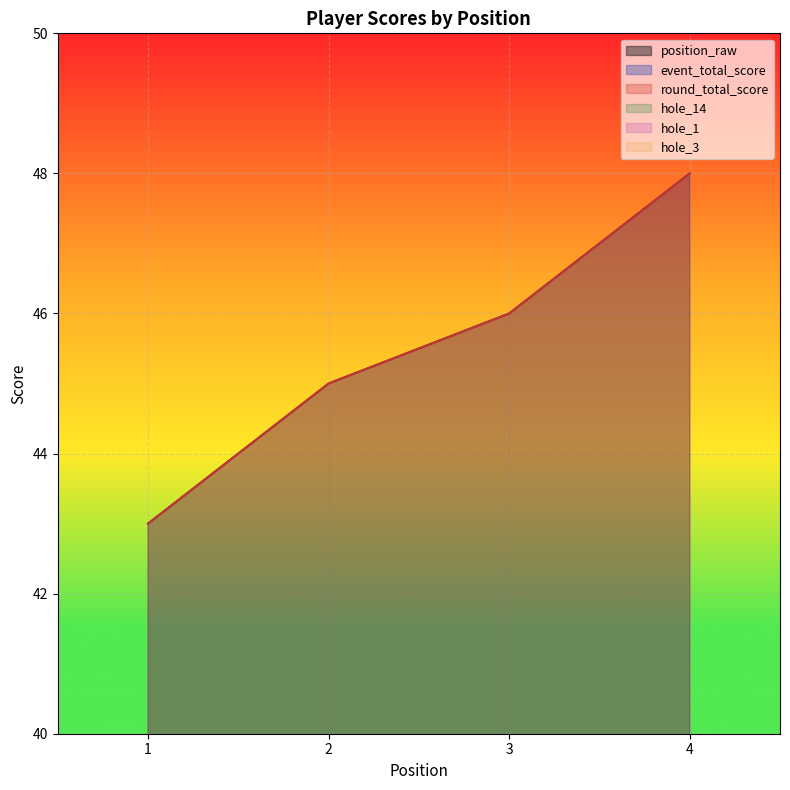

Between 2 and 3, which series saw the biggest shift?

position_raw